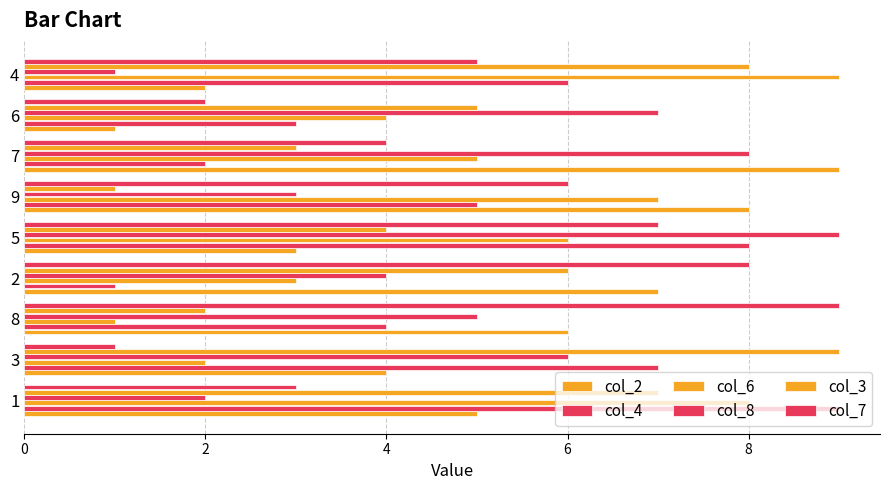

Reading left to right, what are all the values shown in this chart?

col_2: 5	4	6	7	3	8	9	1	2
col_4: 9	7	4	1	8	5	2	3	6
col_6: 8	2	1	3	6	7	5	4	9
col_8: 2	6	5	4	9	3	8	7	1
col_3: 7	9	2	6	4	1	3	5	8
col_7: 3	1	9	8	7	6	4	2	5